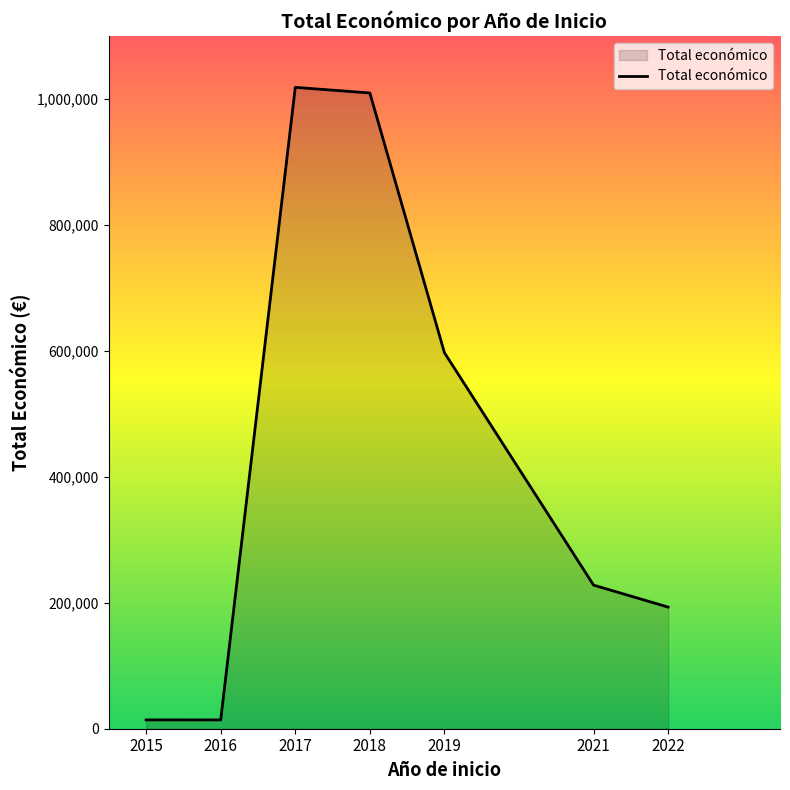

Between 2016 and 2017, which is larger?

2017